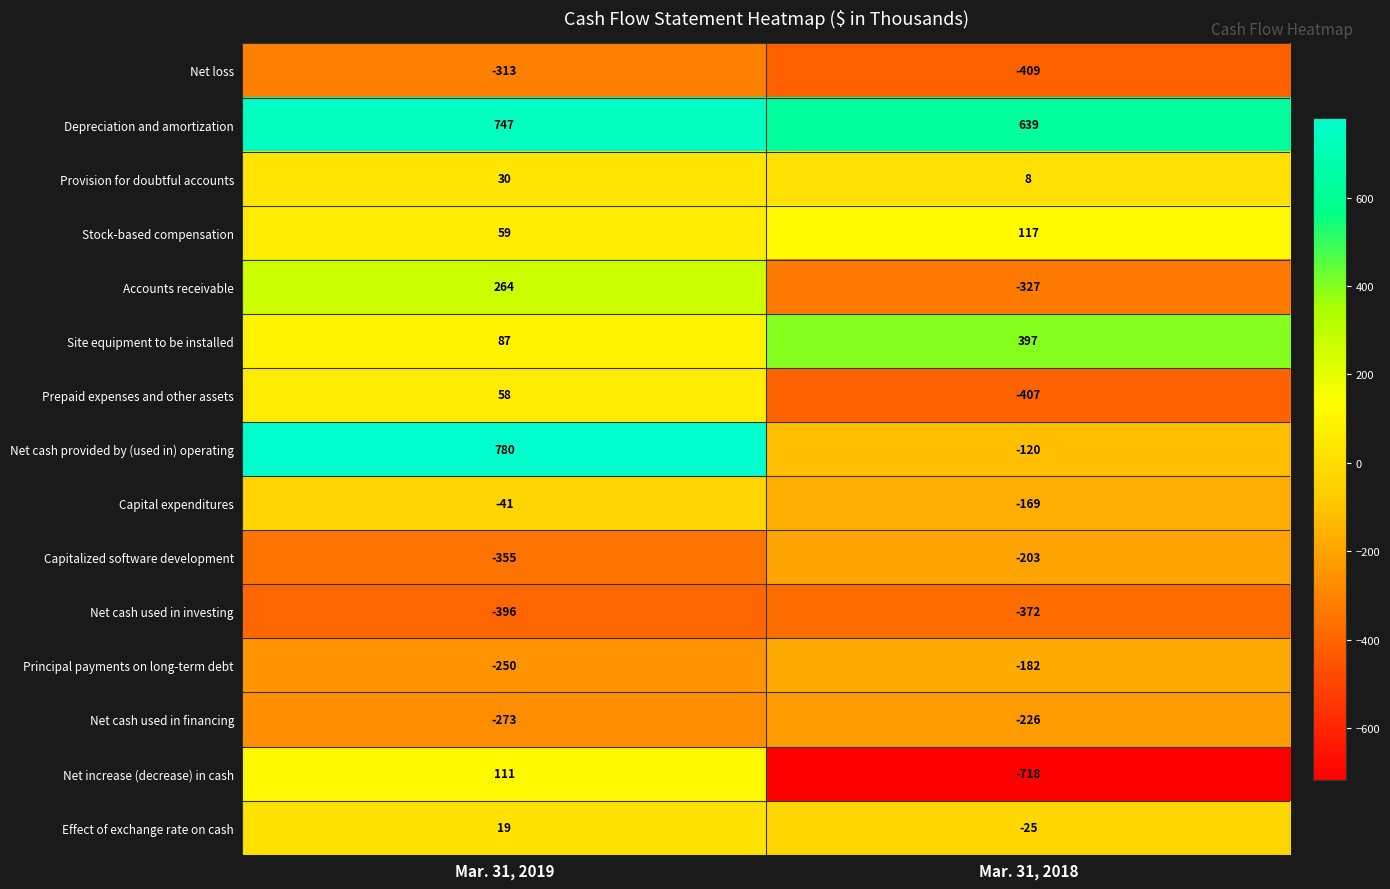

What is the difference between the Provision for doubtful accounts values at Mar. 31, 2019 and Mar. 31, 2018?

22